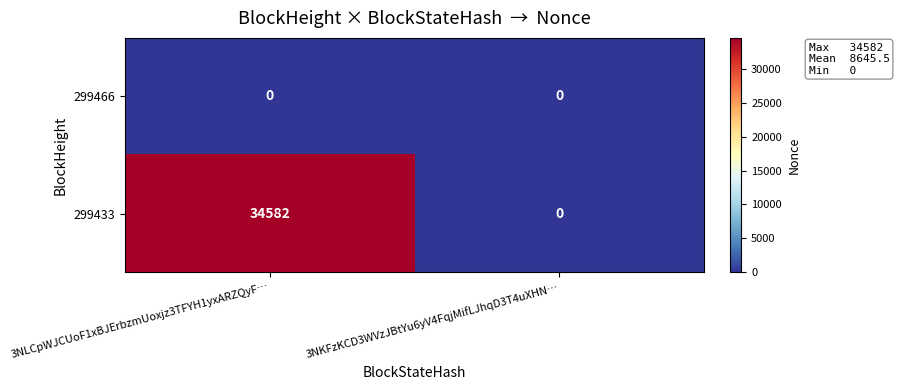

Which series changed the most between 3NLCpWJCUoF1xBJErbzmUoxjz3TFYH1yxARZQyF… and 3NKFzKCD3WVzJBtYu6yV4FqjMifLJhqD3T4uXHN…?

299433